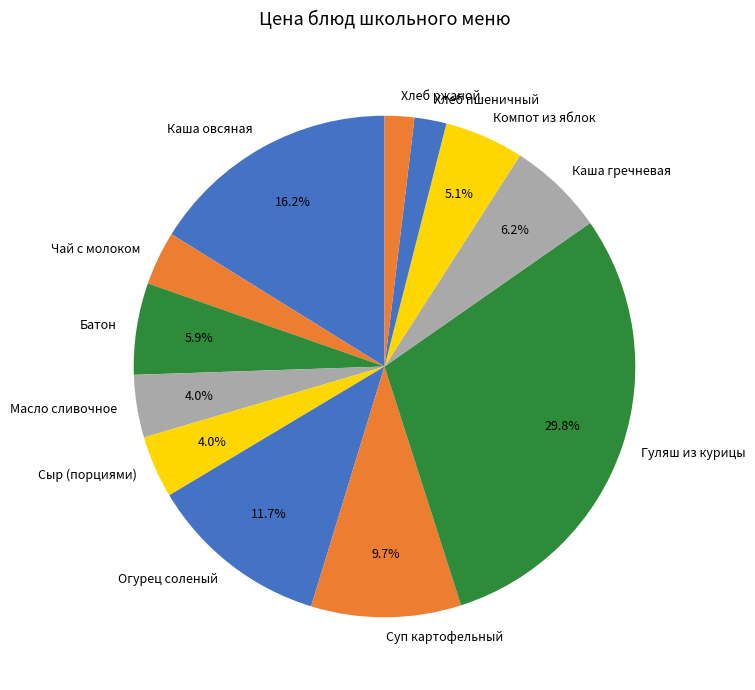

How many slices are in this pie chart?

12